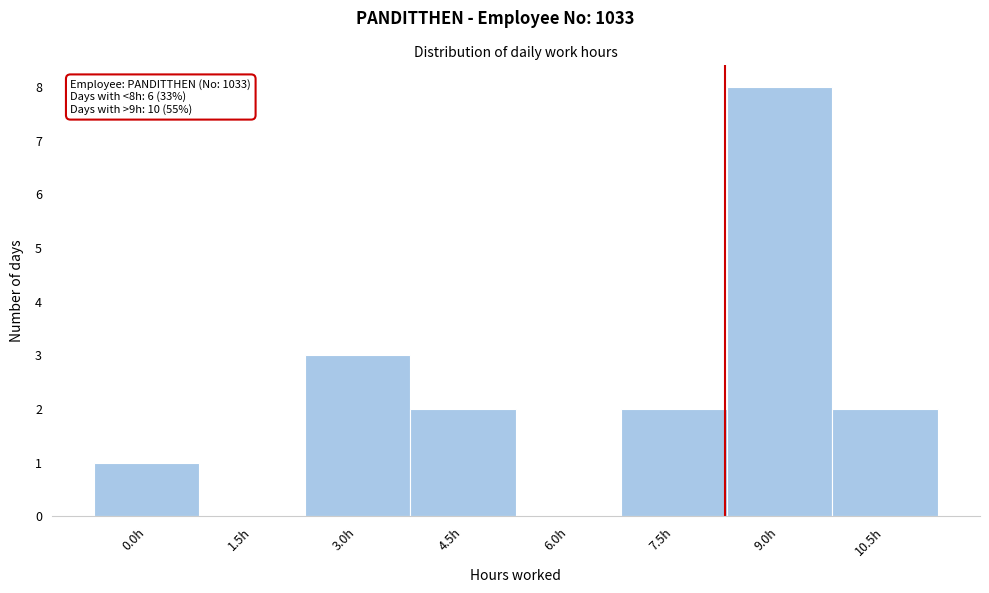

Reading left to right, extract all data points from this chart.

0.0h=1	1.5h=0	3.0h=3	4.5h=2	6.0h=0	7.5h=2	9.0h=8	10.5h=2